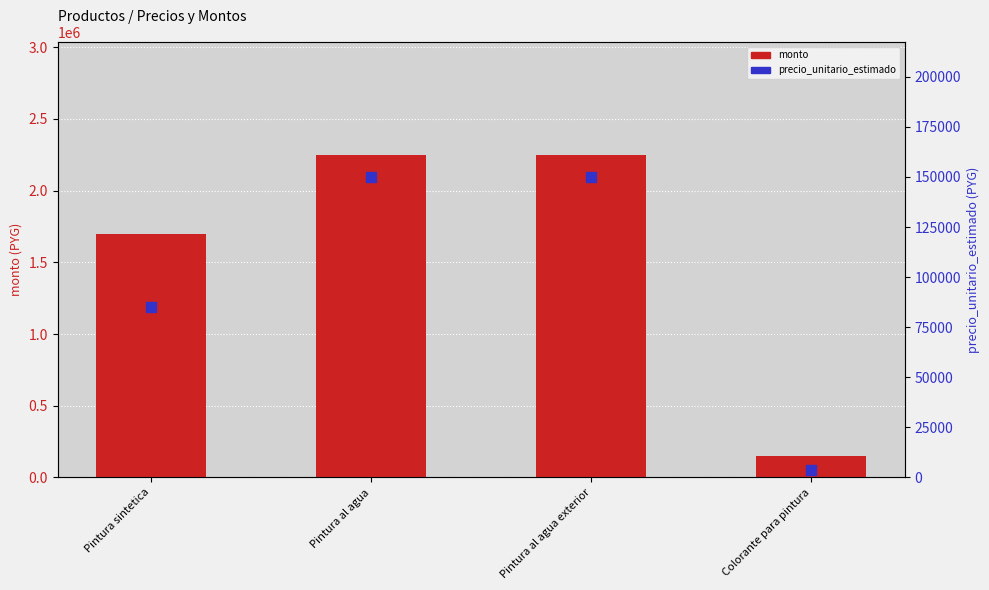

What is the total value across all series at Pintura al agua?

2400000